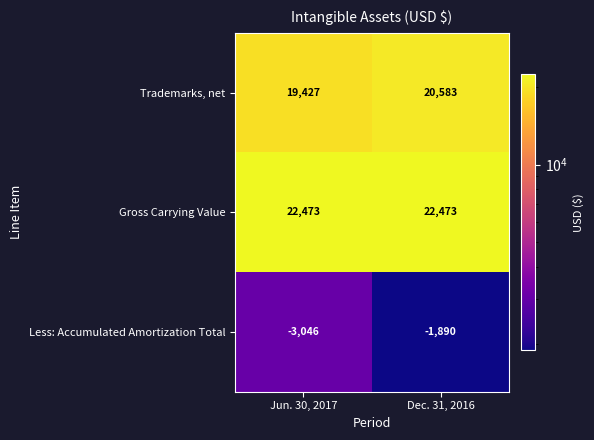

At which category is the sum across all series the highest?

Dec. 31, 2016